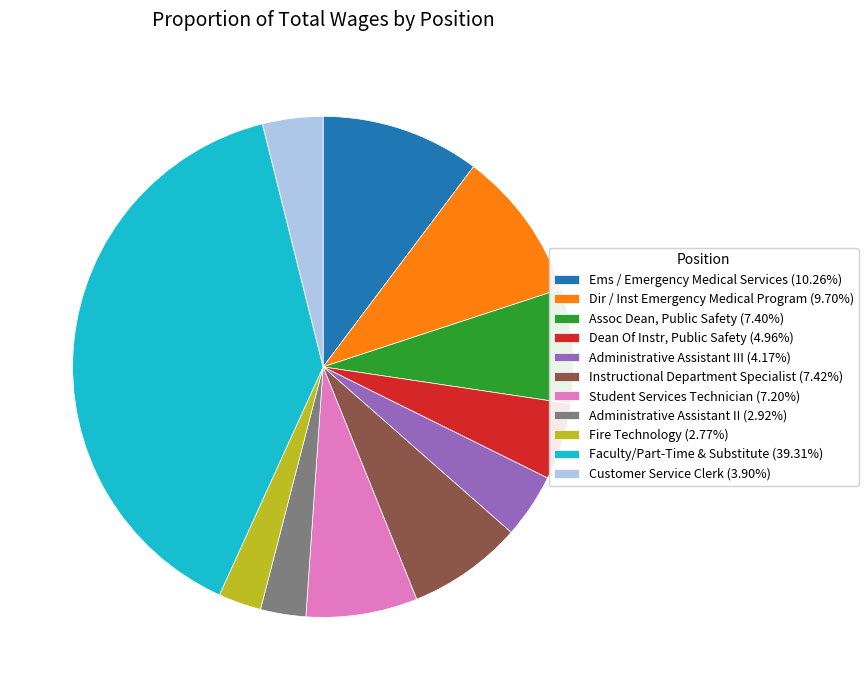

Combined, do Dean Of Instr, Public Safety (4.96%) and Faculty/Part-Time & Substitute (39.31%) account for over 50%?

No